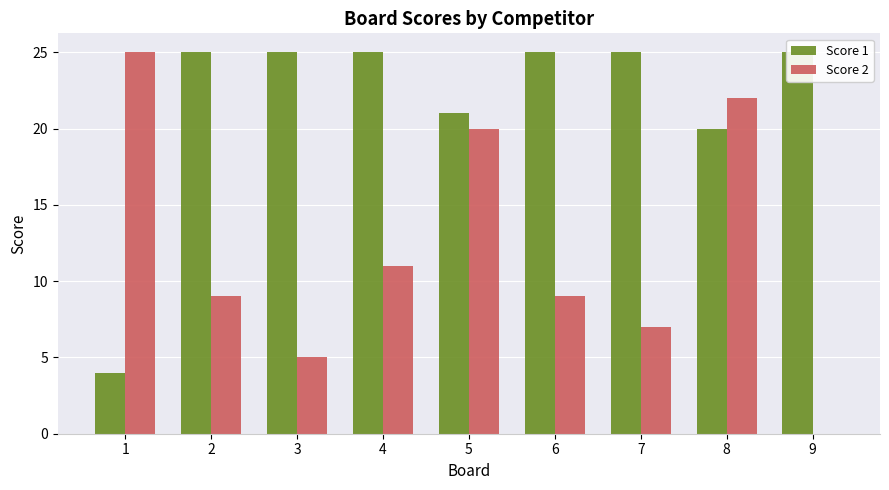

How many bars are there in each group?

2